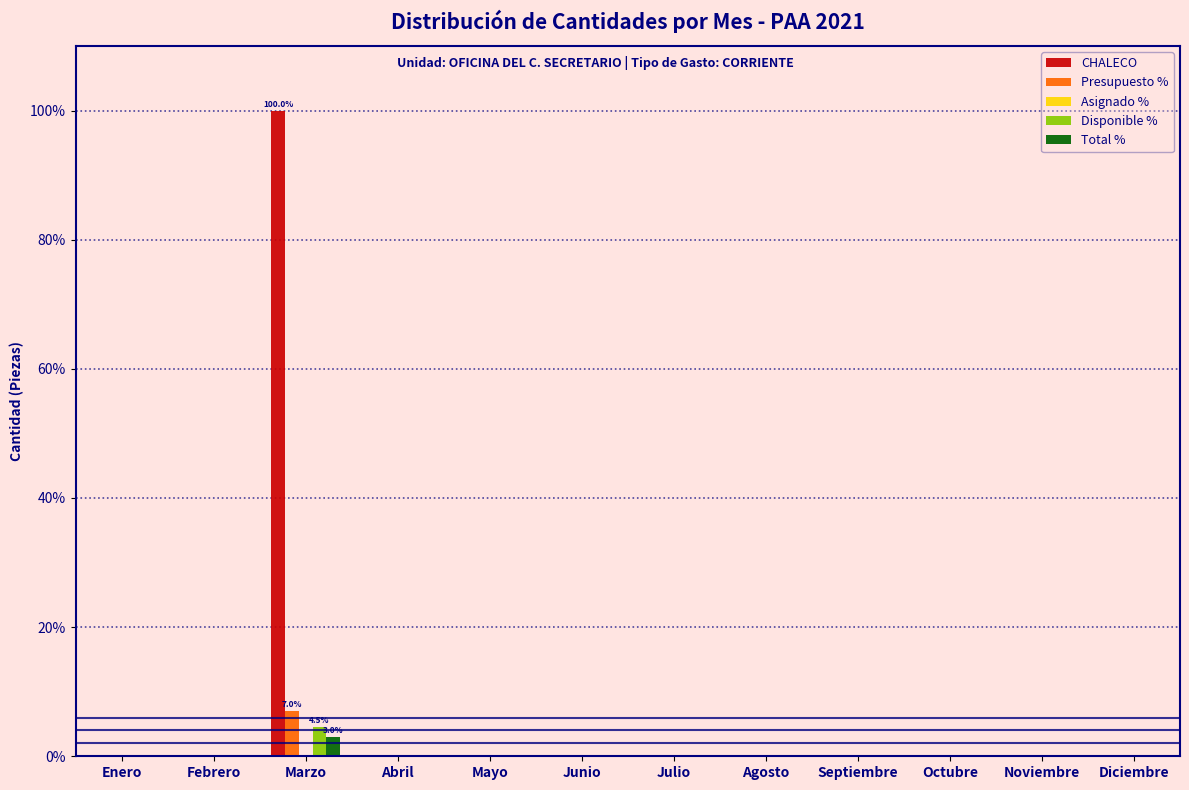

What is the sum of all Total % values?

3.0